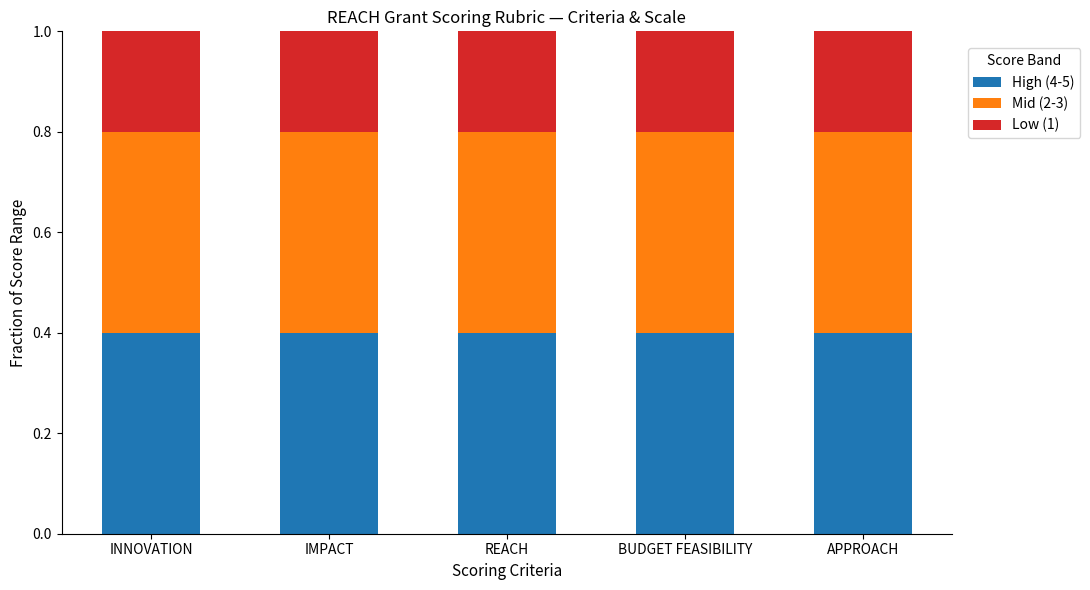

The value of High (4-5) at IMPACT is 0.3. True or false?

False